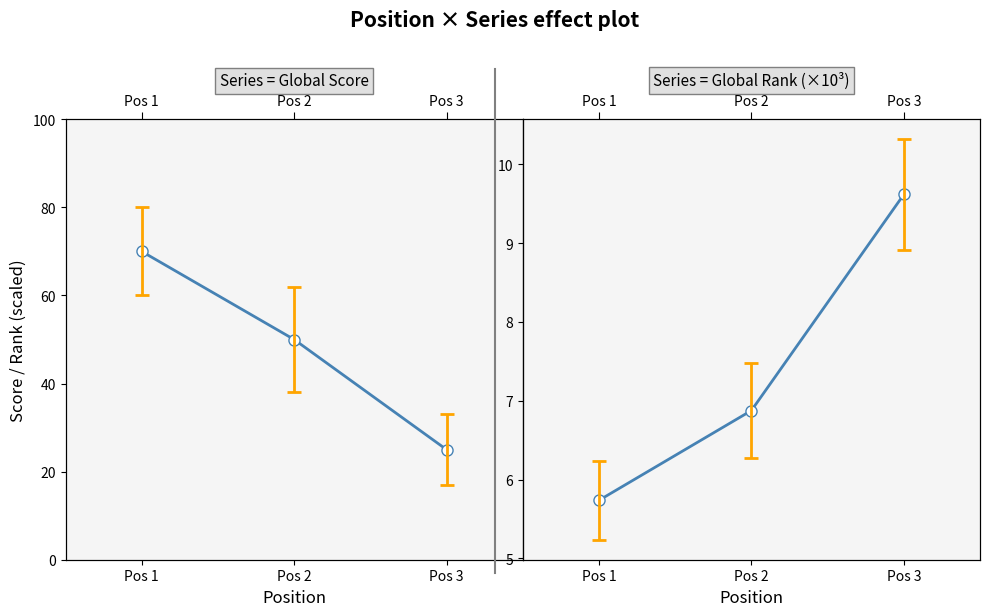

How many values in the Global Score series are below 50?

1